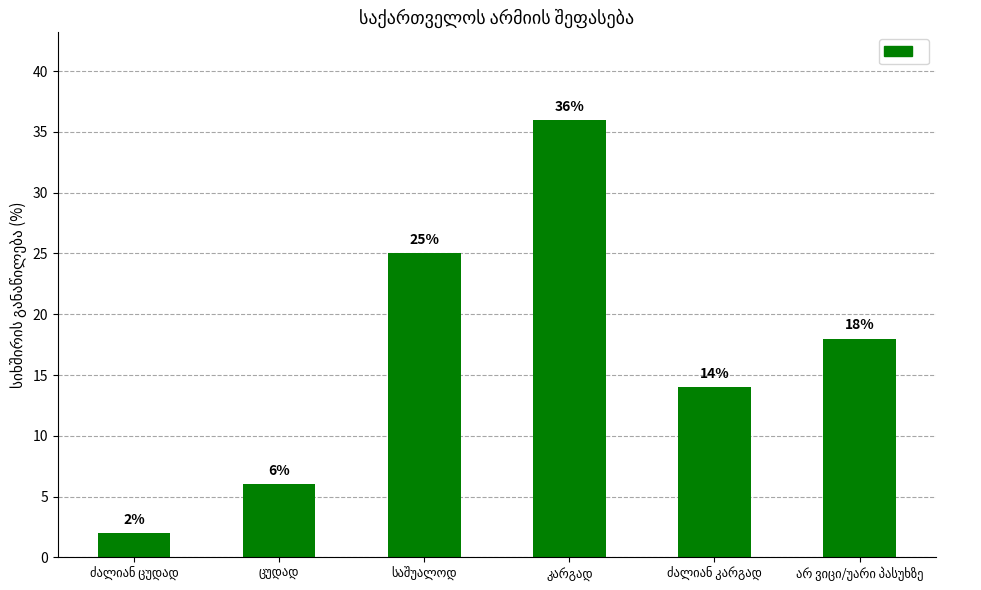

What is the average value?

17